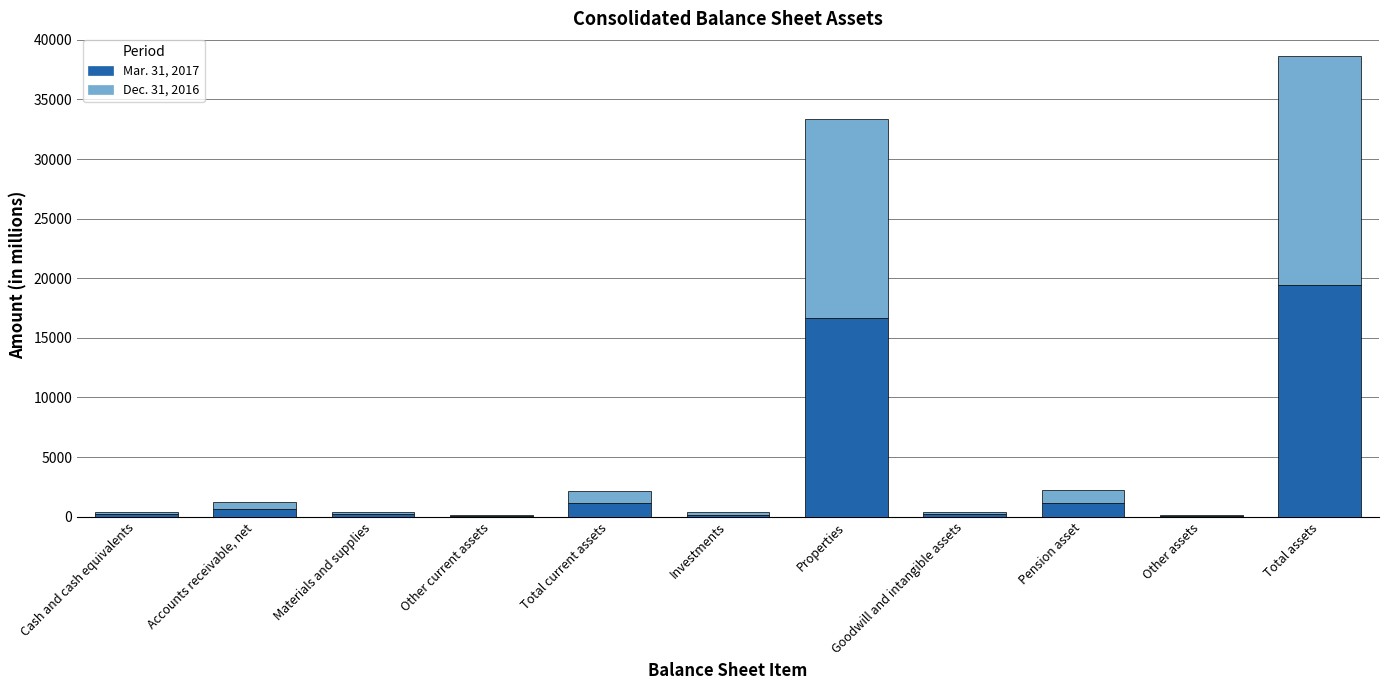

The Mar. 31, 2017 series shows 1165 at Pension asset. True or false?

True